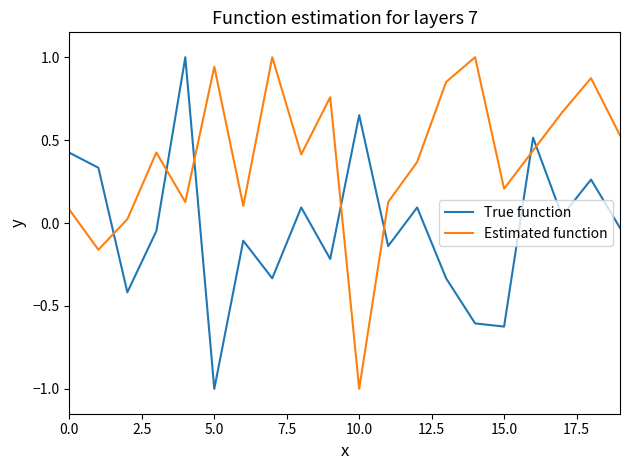

Does the chart display data point markers on the line(s)?

No